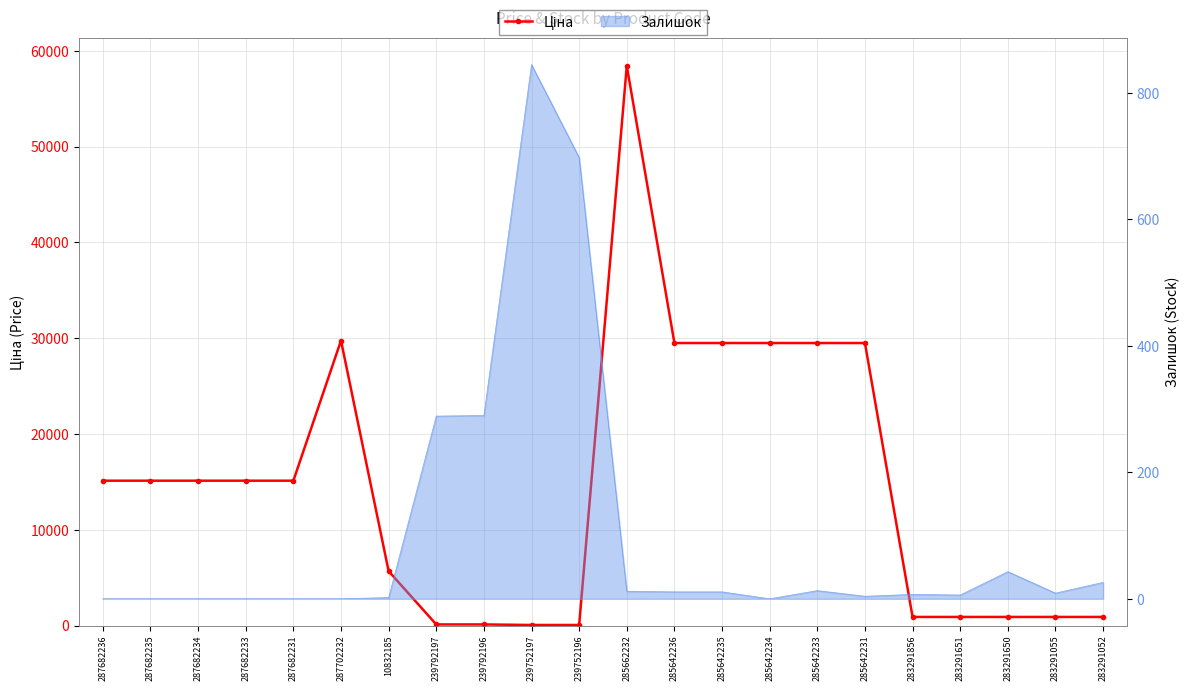

How many categories are shown in the chart?

22